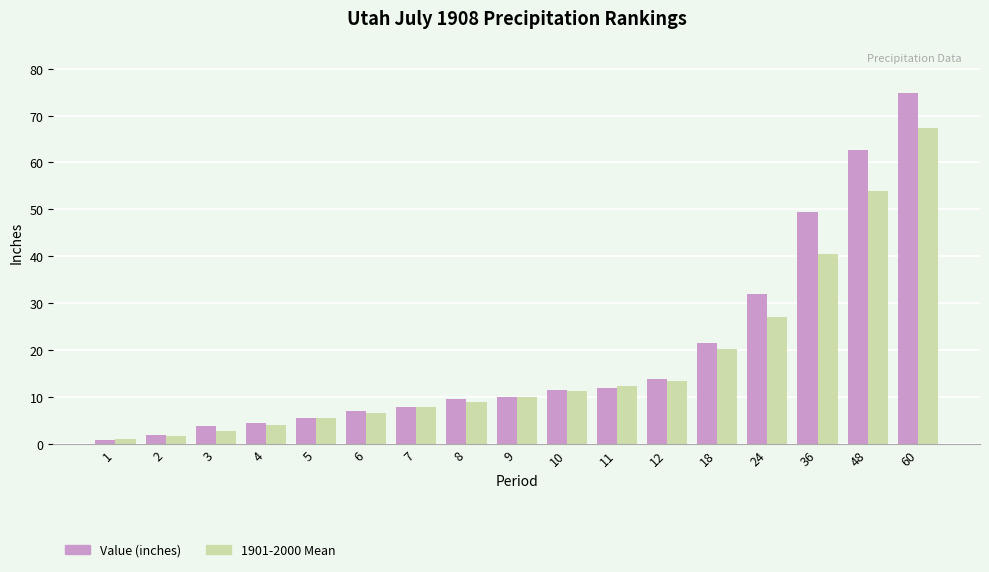

At which label is Value (inches) closest to 37?

24